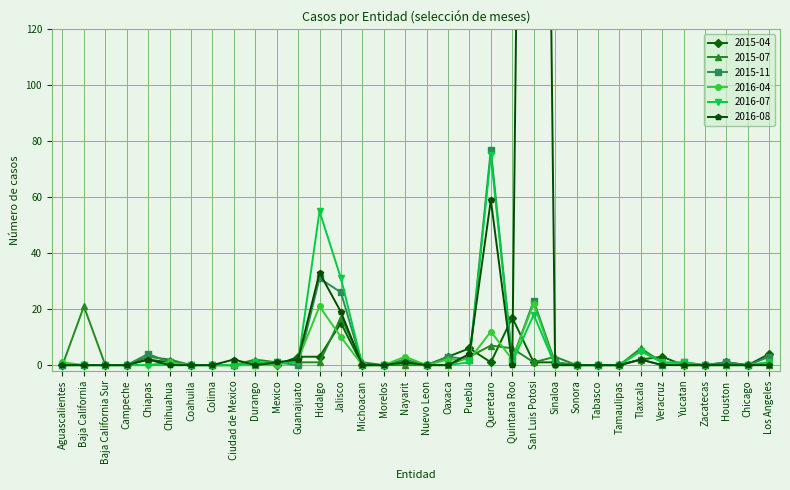

True or false: 2016-07 and 2015-04 cross at least once.

True